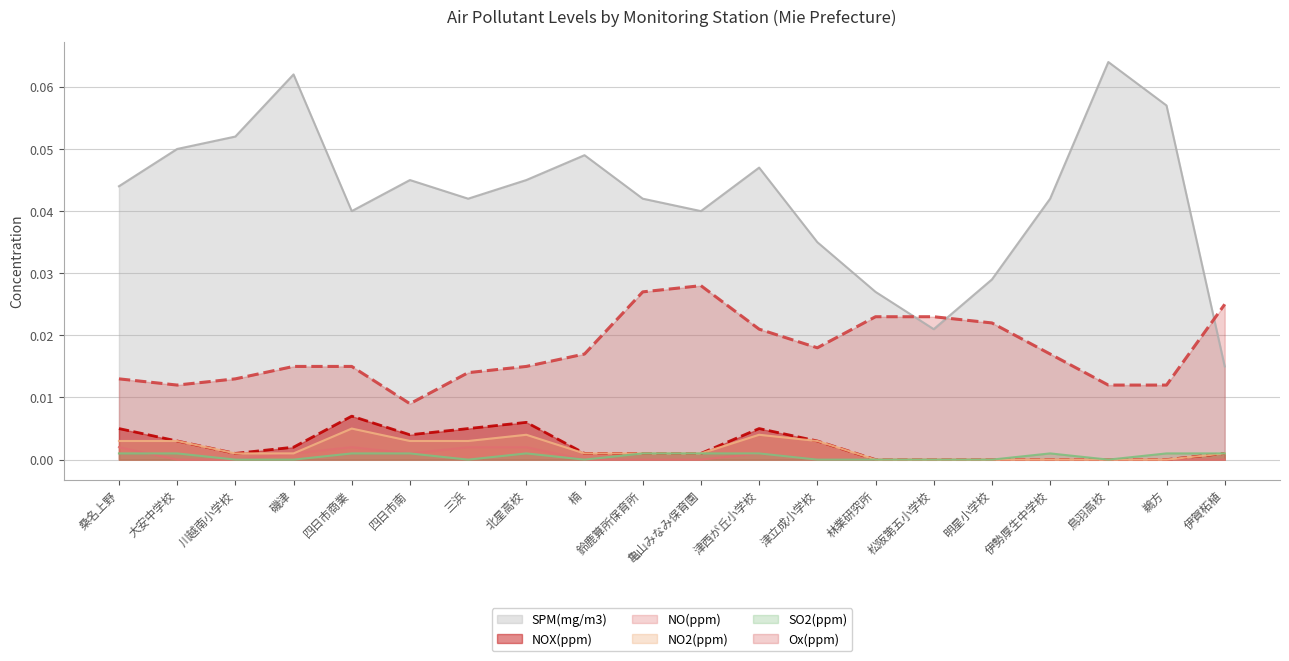

How many lines are shown in the chart?

6